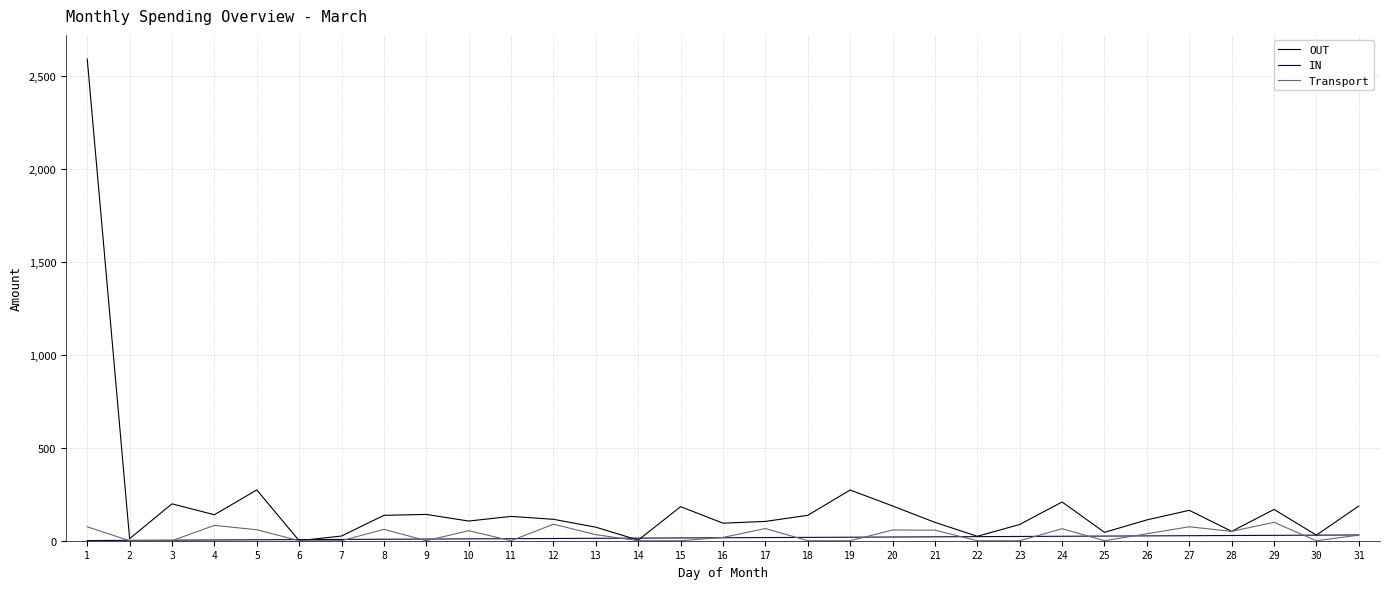

The Transport series shows 75.0 at 1. True or false?

True